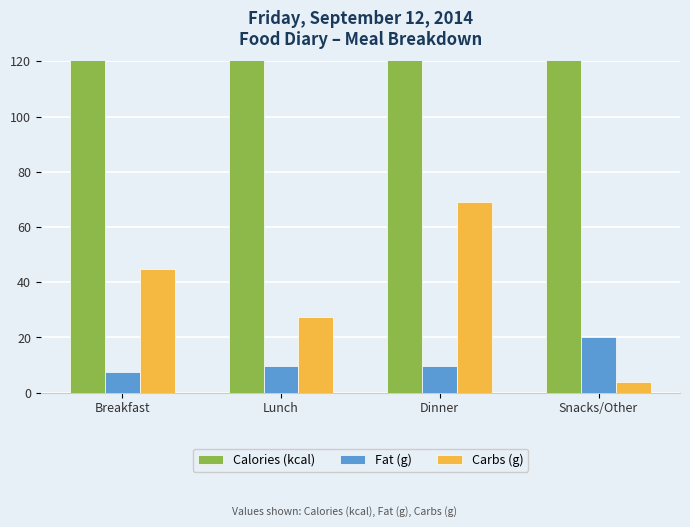

What is the difference between the Fat (g) values at Dinner and Snacks/Other?

10.2